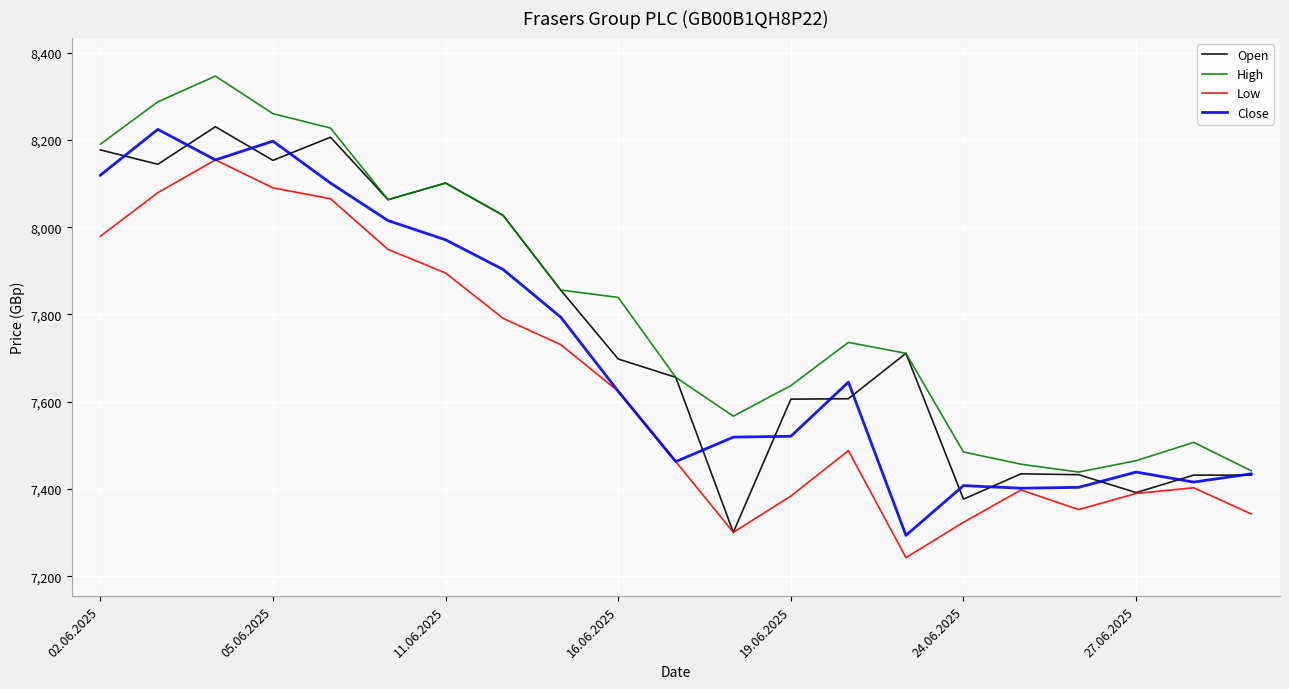

Which series has the largest total across all categories?

High